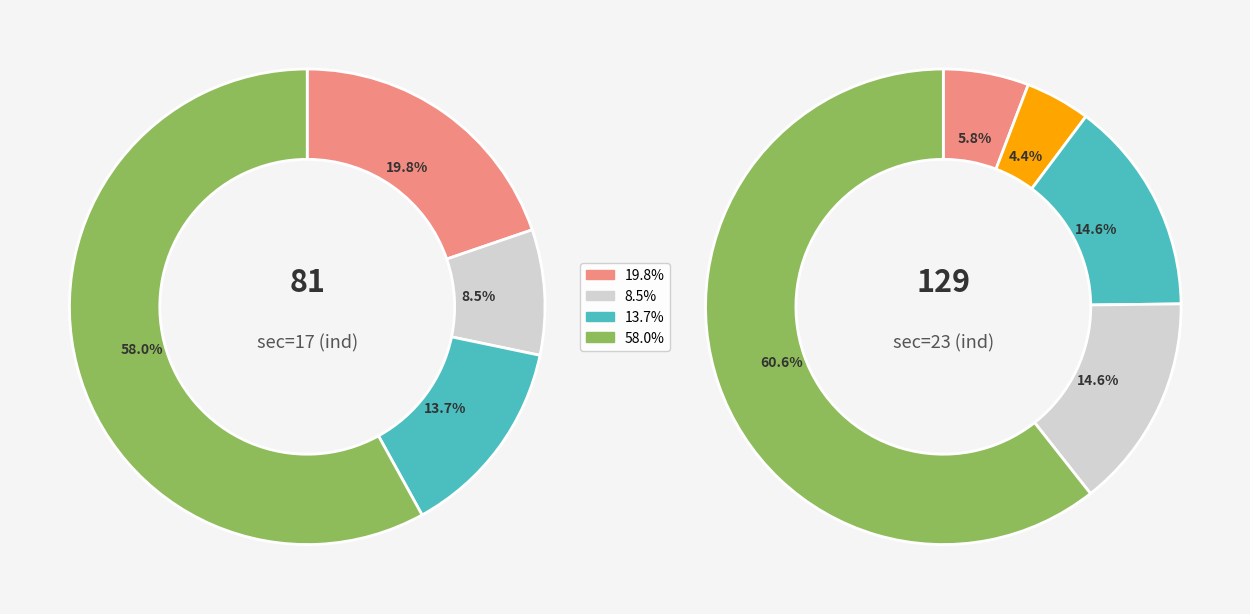

To the nearest percent, what is the combined percentage of sec=17 and sec=23?

100%